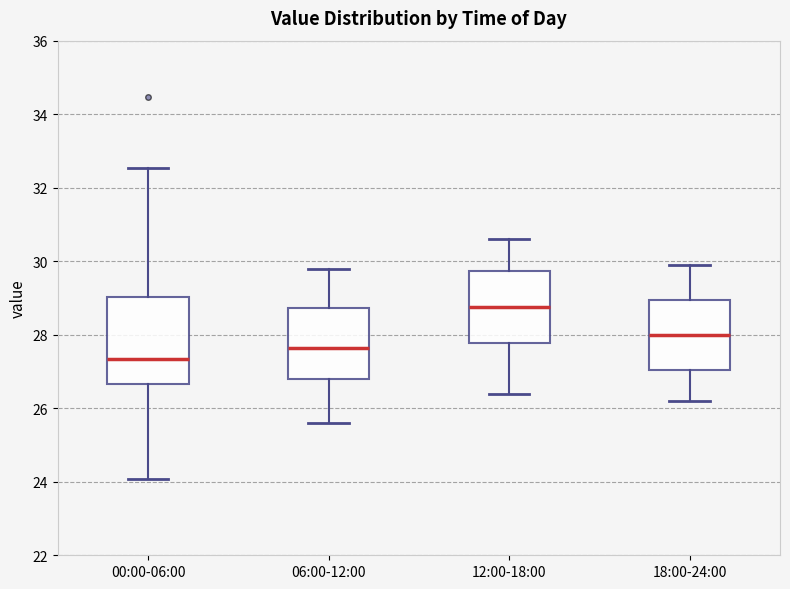

Reading left to right, read every box against the y-axis: the position of its median line, the range the box covers, and the ends of its whiskers. The values are not printed on the chart, so give them approximately, as read against the axis.

00:00-06:00: median 27.4, box 26.6 to 29.0, whiskers 24.0 to 32.6
06:00-12:00: median 27.6, box 26.8 to 28.8, whiskers 25.6 to 29.8
12:00-18:00: median 28.8, box 27.8 to 29.8, whiskers 26.4 to 30.6
18:00-24:00: median 28.0, box 27.0 to 29.0, whiskers 26.2 to 30.0